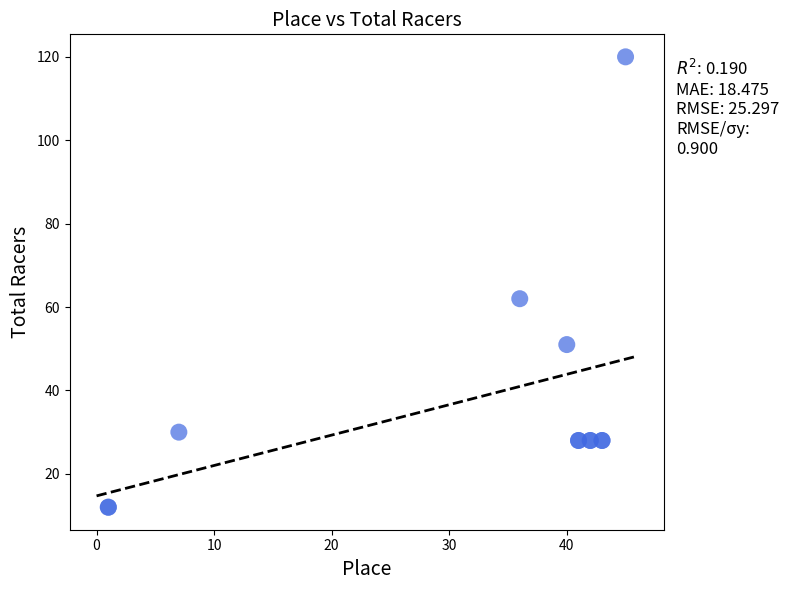

What Y value in the scatter plot is closest to 66?

62